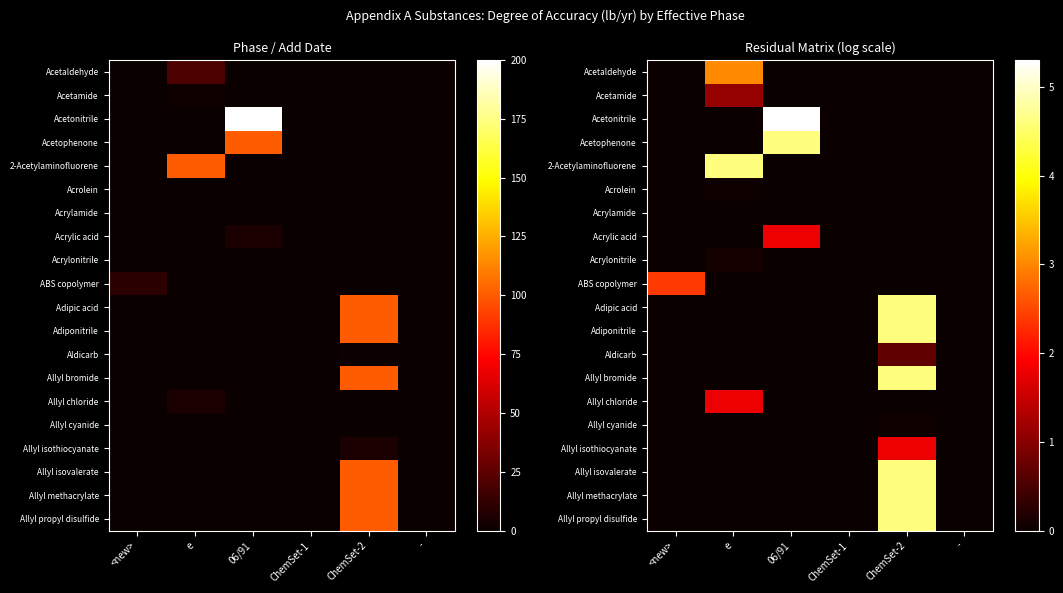

Which category has the highest value across all series?

06/91